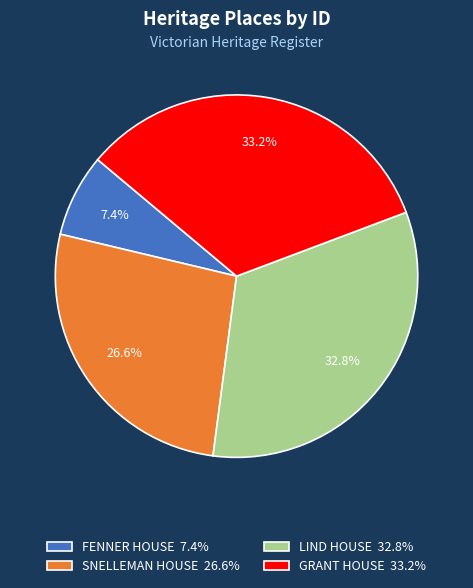

How many segments does this pie chart have?

4